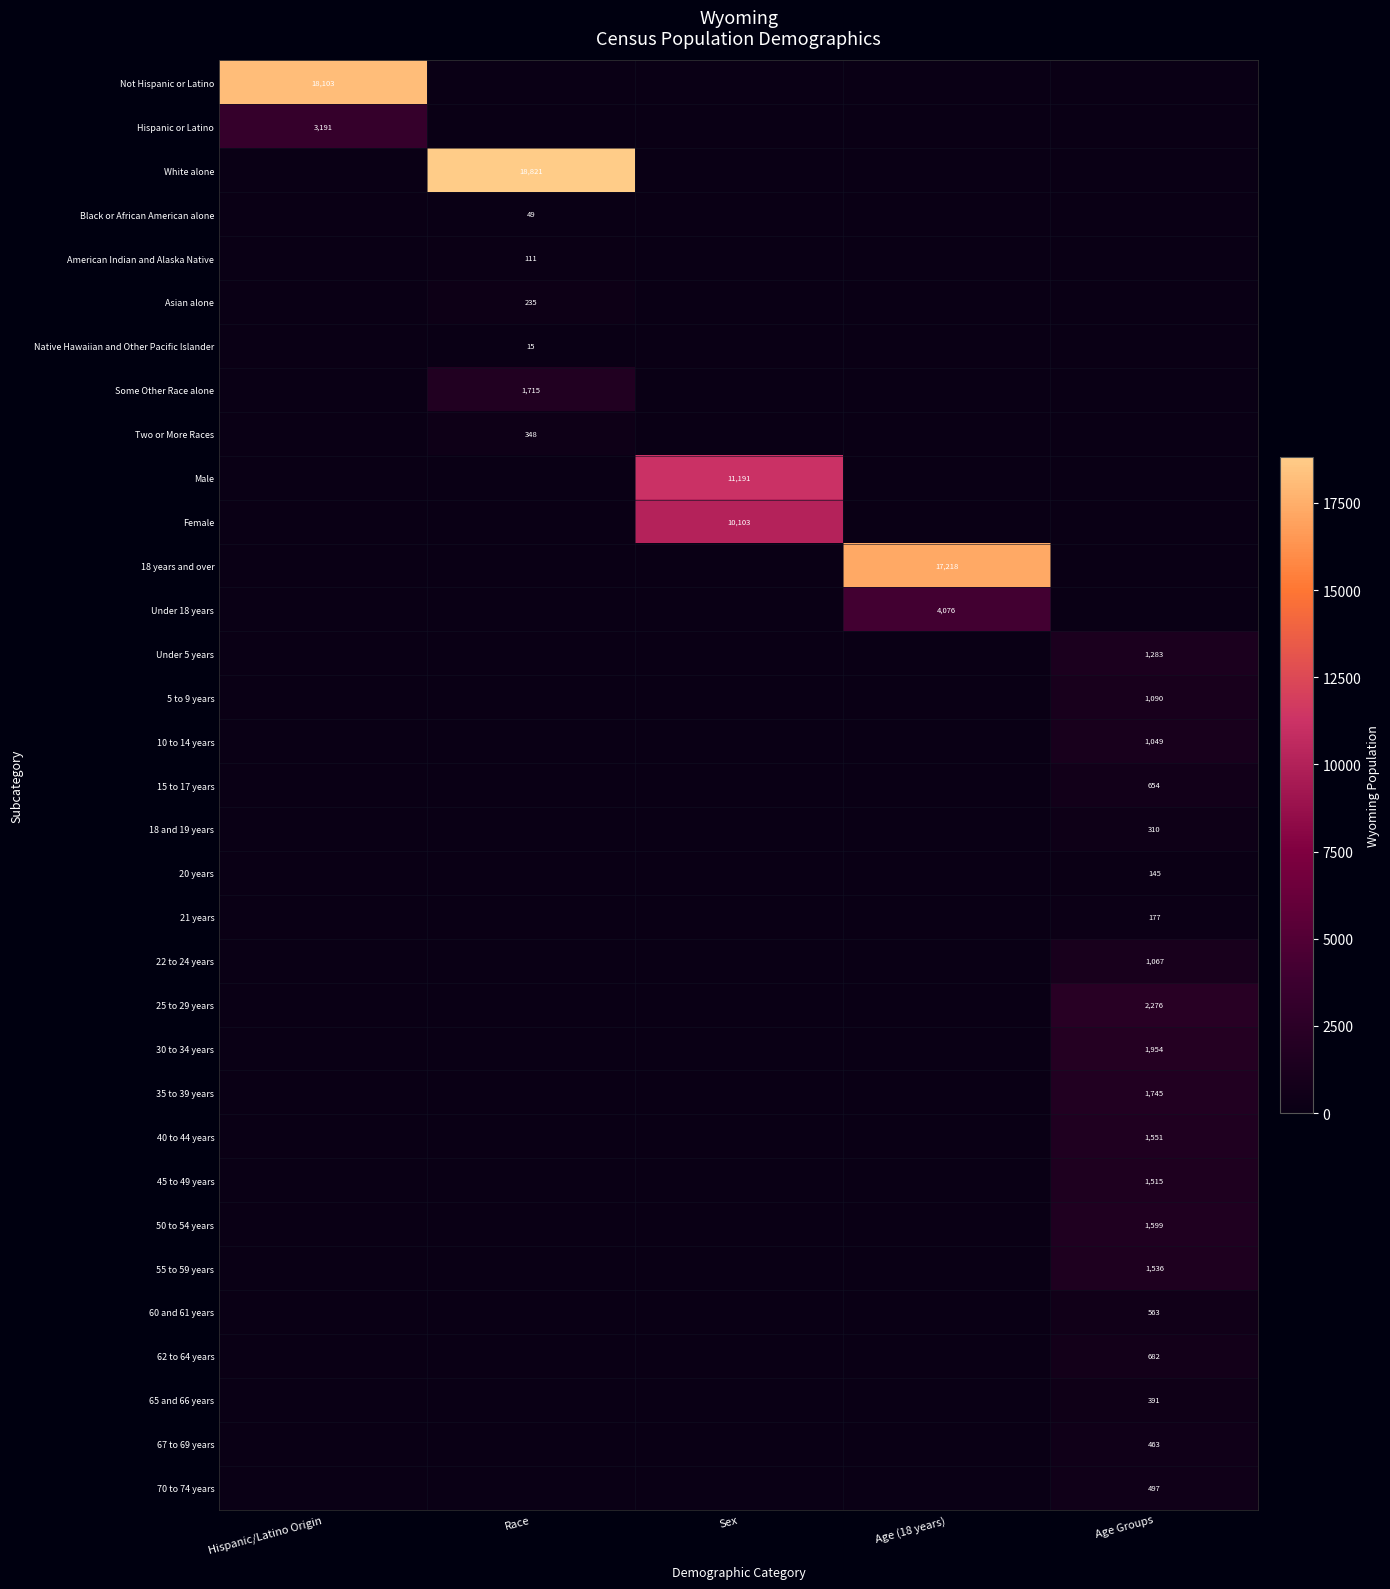

Rank the series at Race from highest to lowest value.

White alone, Some Other Race alone, Two or More Races, Asian alone, American Indian and Alaska Native, Black or African American alone, Native Hawaiian and Other Pacific Islander, Not Hispanic or Latino, Hispanic or Latino, Male, Female, 18 years and over, Under 18 years, Under 5 years, 5 to 9 years, 10 to 14 years, 15 to 17 years, 18 and 19 years, 20 years, 21 years, 22 to 24 years, 25 to 29 years, 30 to 34 years, 35 to 39 years, 40 to 44 years, 45 to 49 years, 50 to 54 years, 55 to 59 years, 60 and 61 years, 62 to 64 years, 65 and 66 years, 67 to 69 years, 70 to 74 years